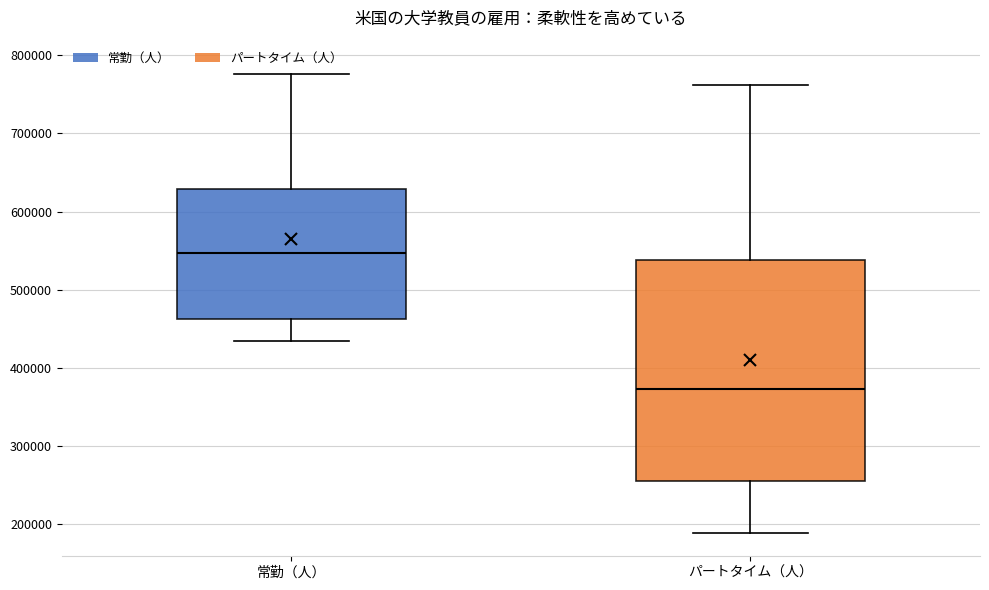

Comparing the boxes themselves (not the whiskers), which one is the tallest?

パートタイム（人）